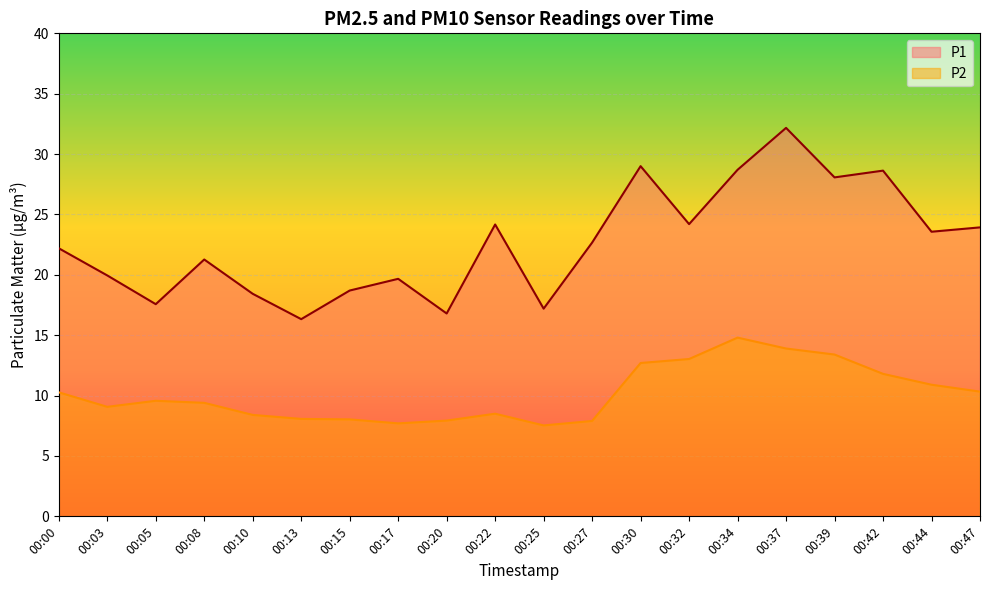

How many values in the P2 series exceed 9?

12